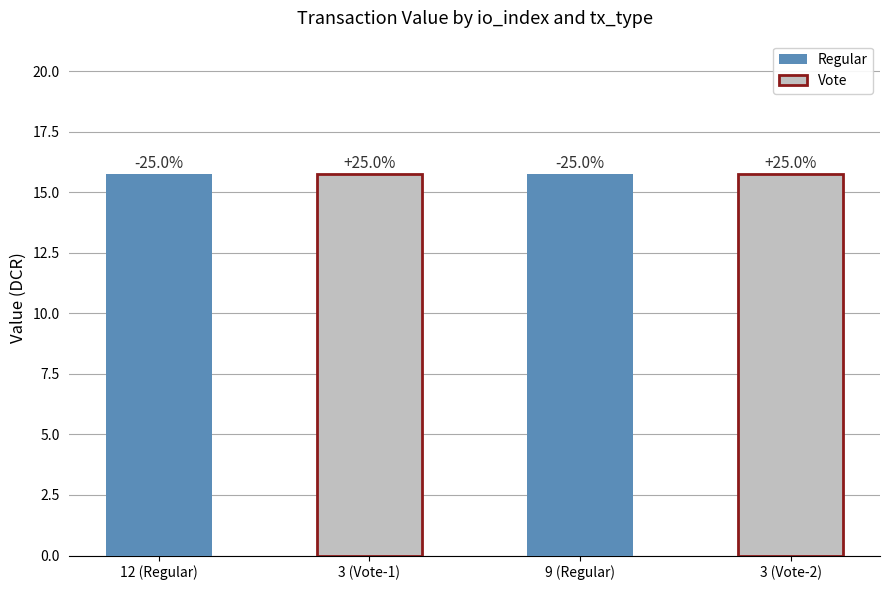

List the series in order of their peak value, lowest first.

io_index=12 (Regular), io_index=3 (Vote), io_index=9 (Regular), io_index=3b (Vote)